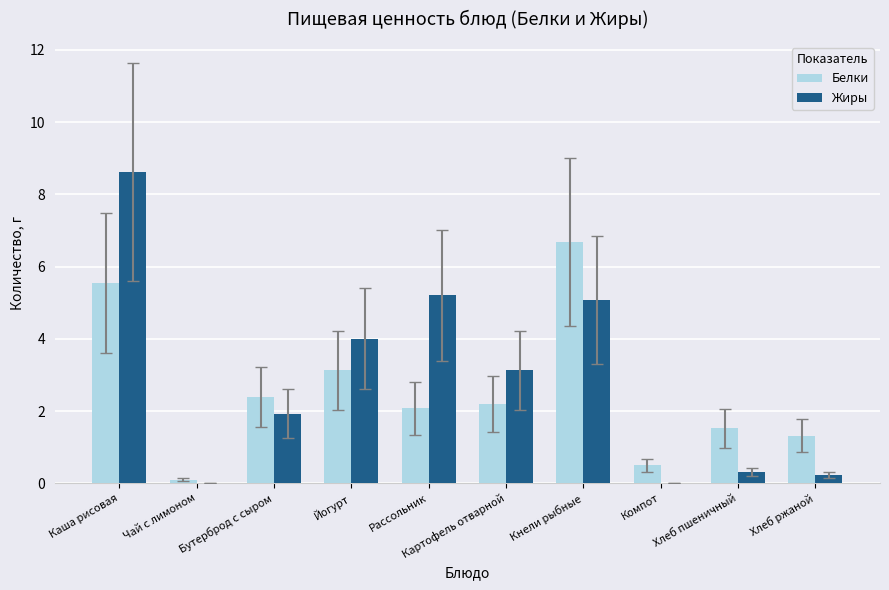

True or false: Жиры has a value of 5.1 at Кнели рыбные.

True